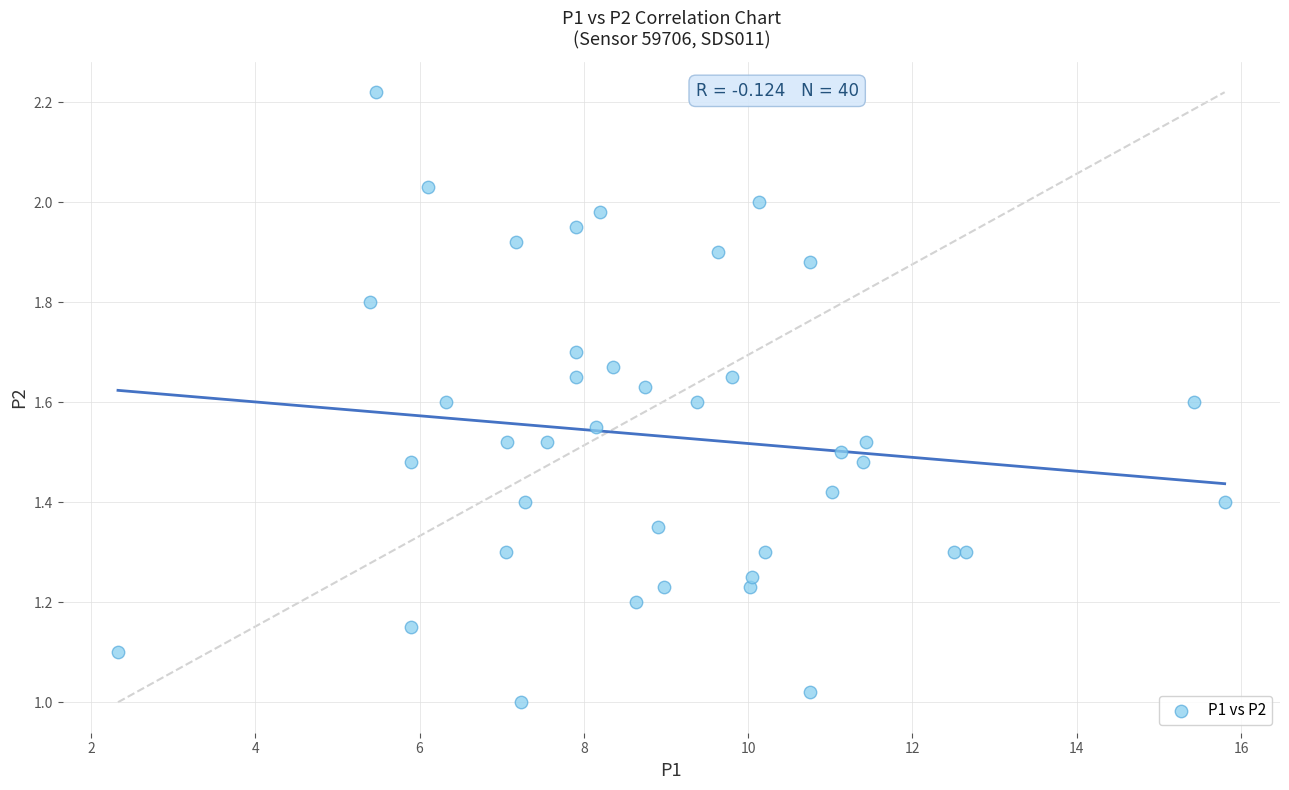

What is the range of X values (max minus min)?

13.5